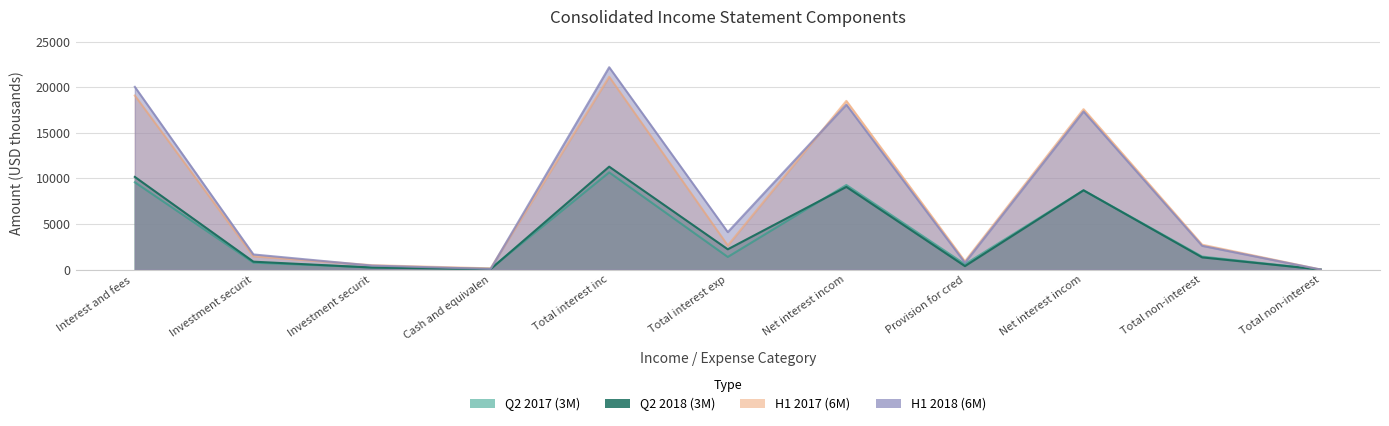

Which series has the largest total across all categories?

H1 2018 (6M)